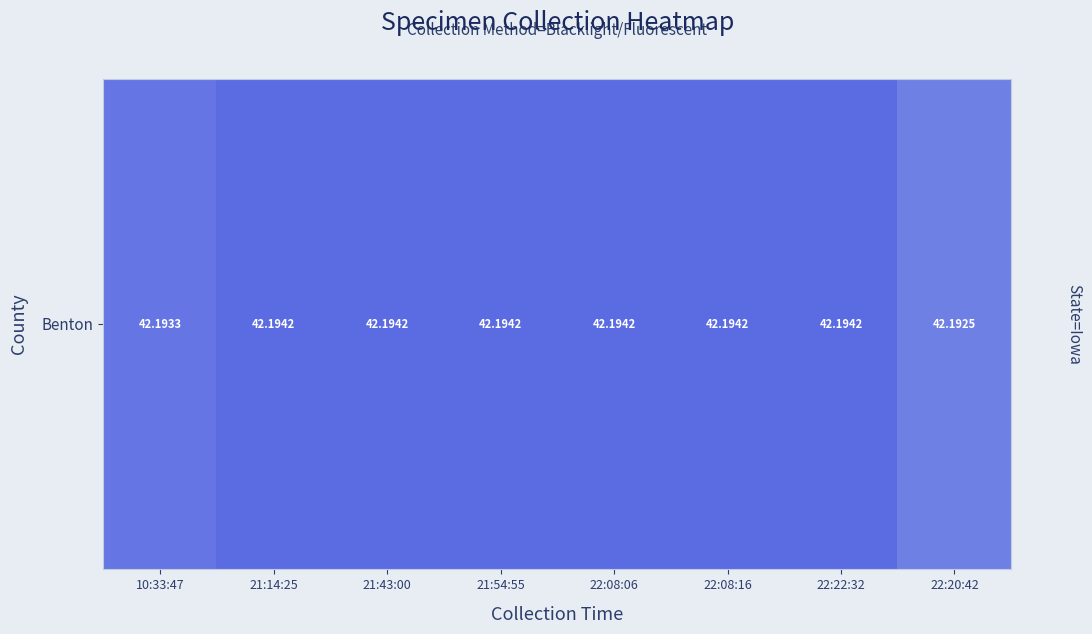

The value at 22:08:06 is 16.5. True or false?

False